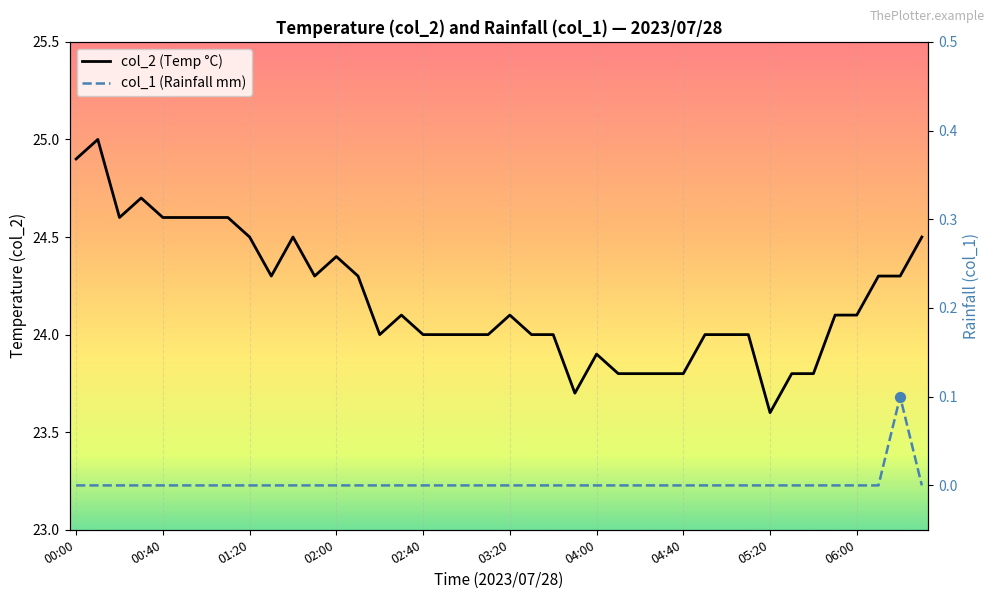

Which series has the largest total across all categories?

col_2 (Temp °C)